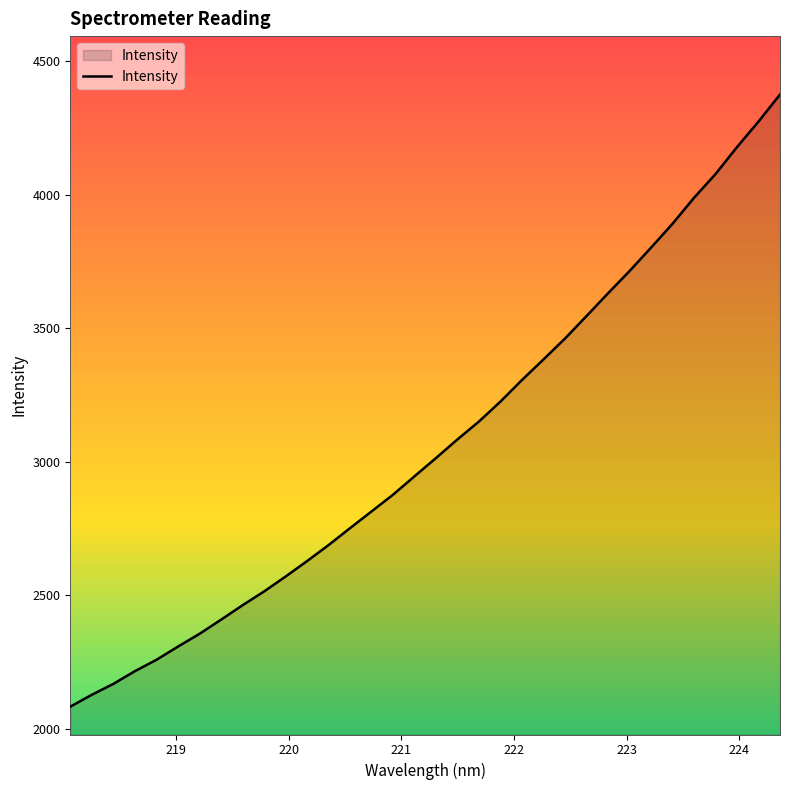

What is the maximum value shown in the chart?

4375.4